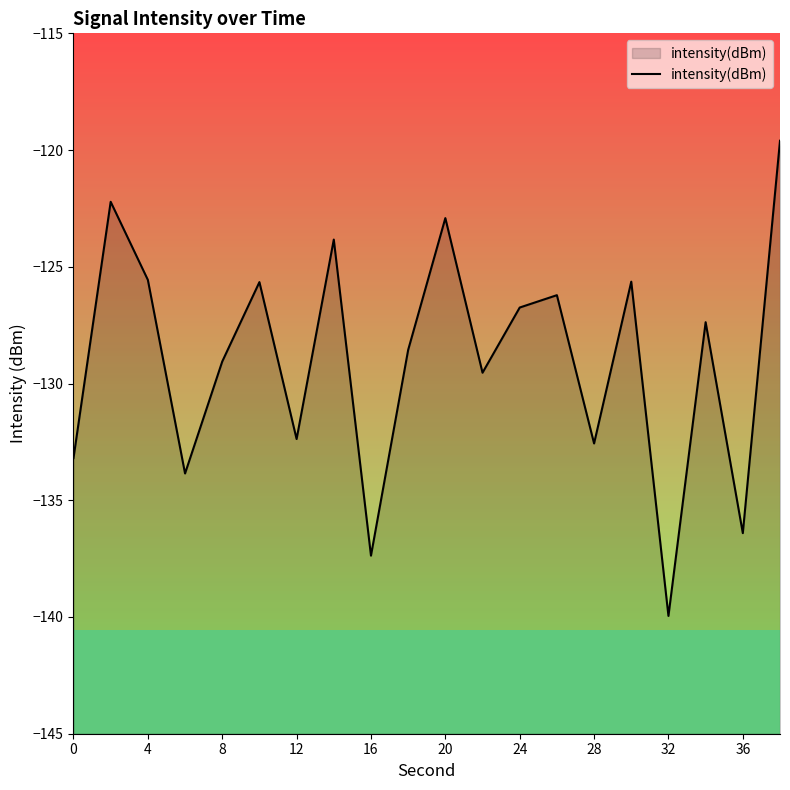

How many lines are shown in the chart?

1